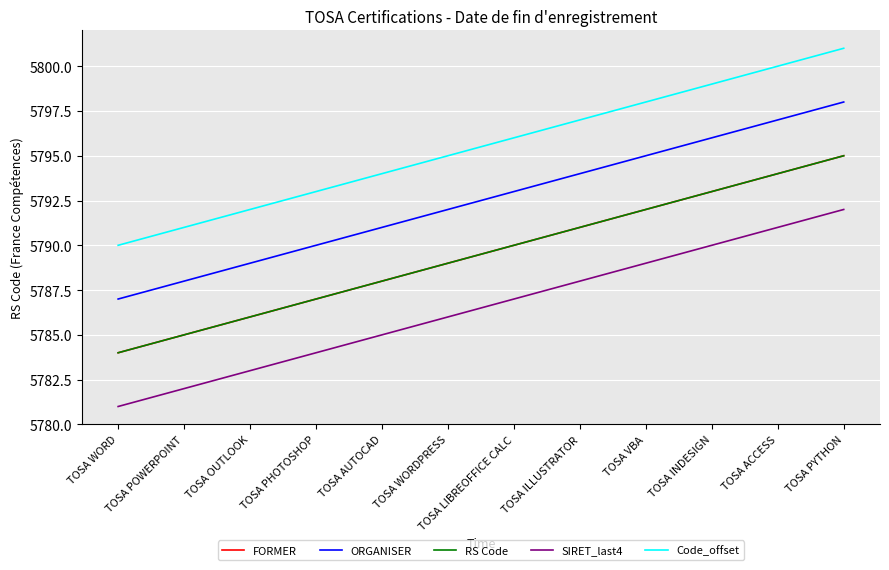

True or false: Code_offset and RS Code cross at least once.

False